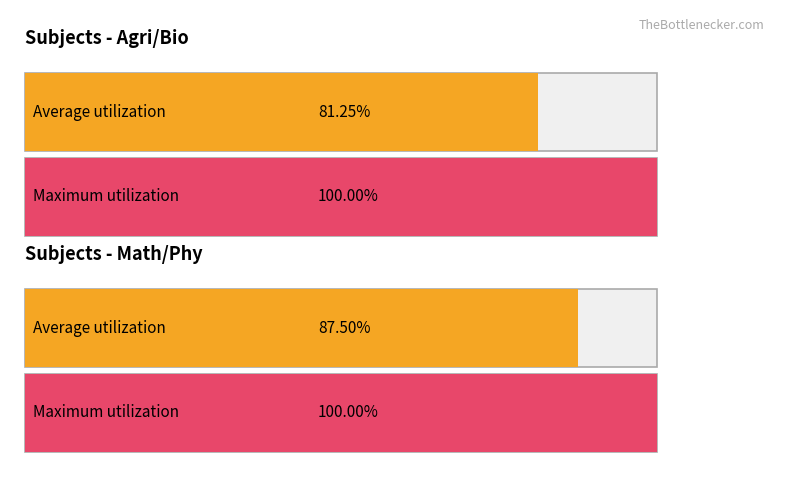

Which series has the largest total across all categories?

Maximum utilization